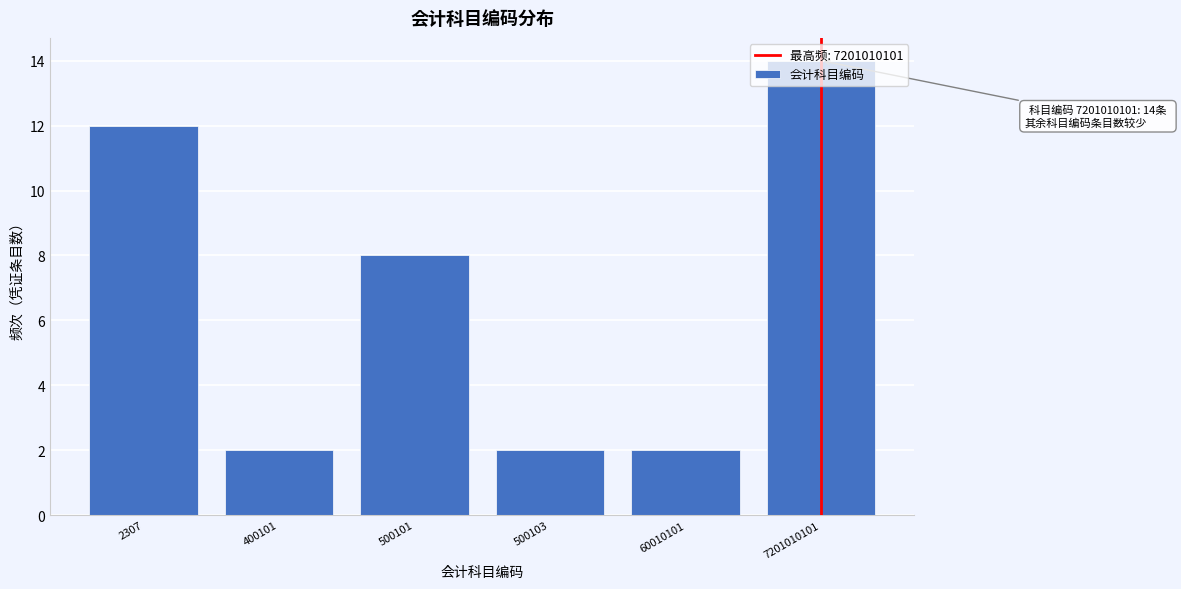

At which category does the chart reach its peak across all series?

7201010101